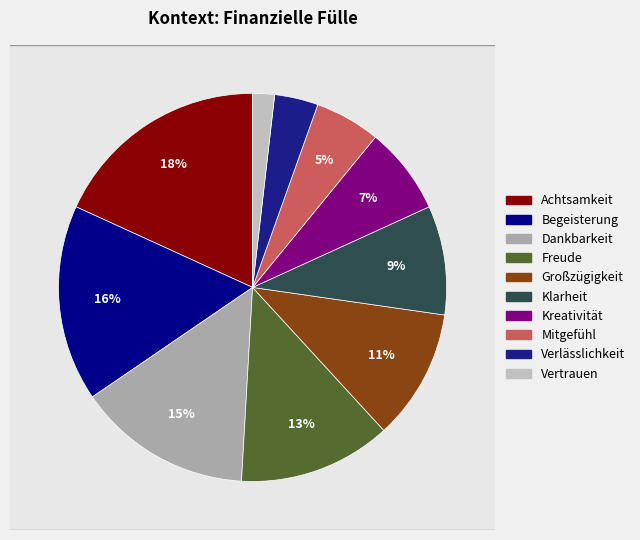

What is the smallest slice in the pie chart?

Vertrauen